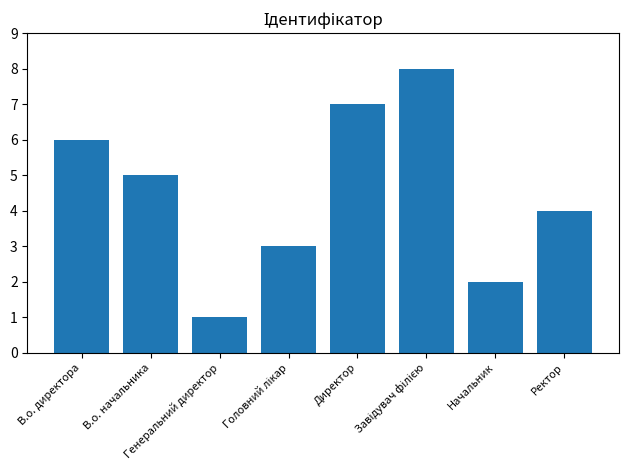

Does the chart contain any negative values?

No